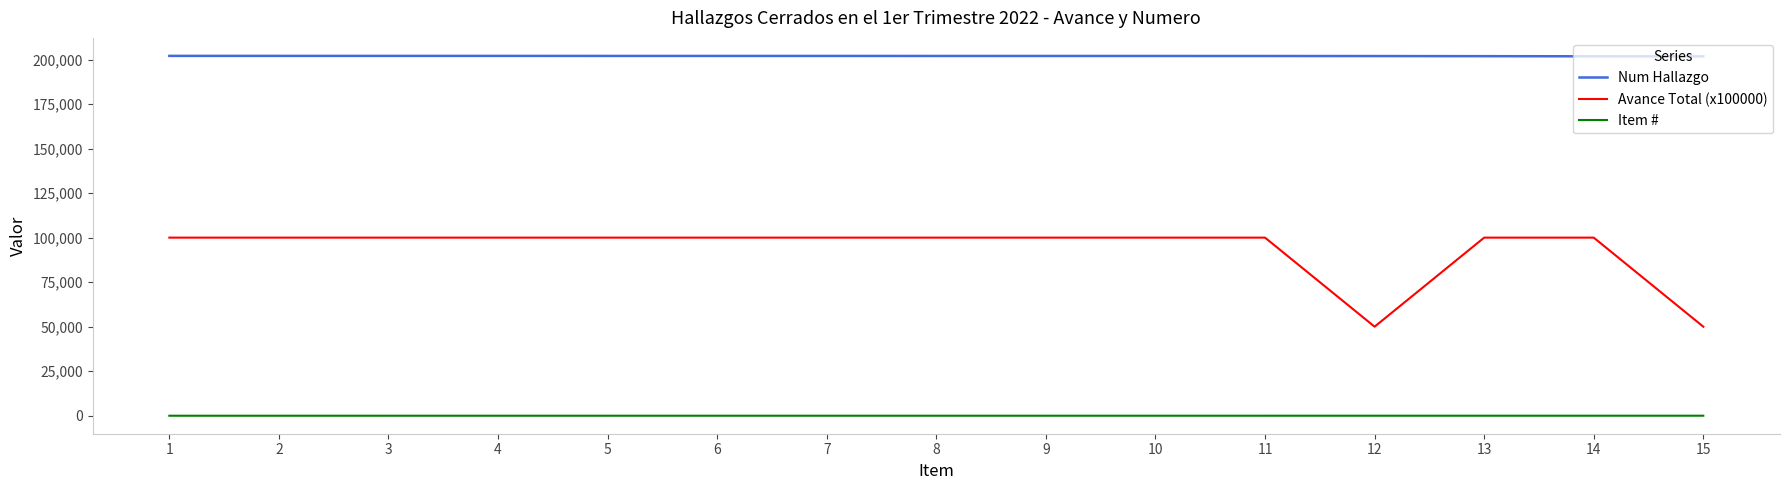

How many lines are shown in the chart?

3